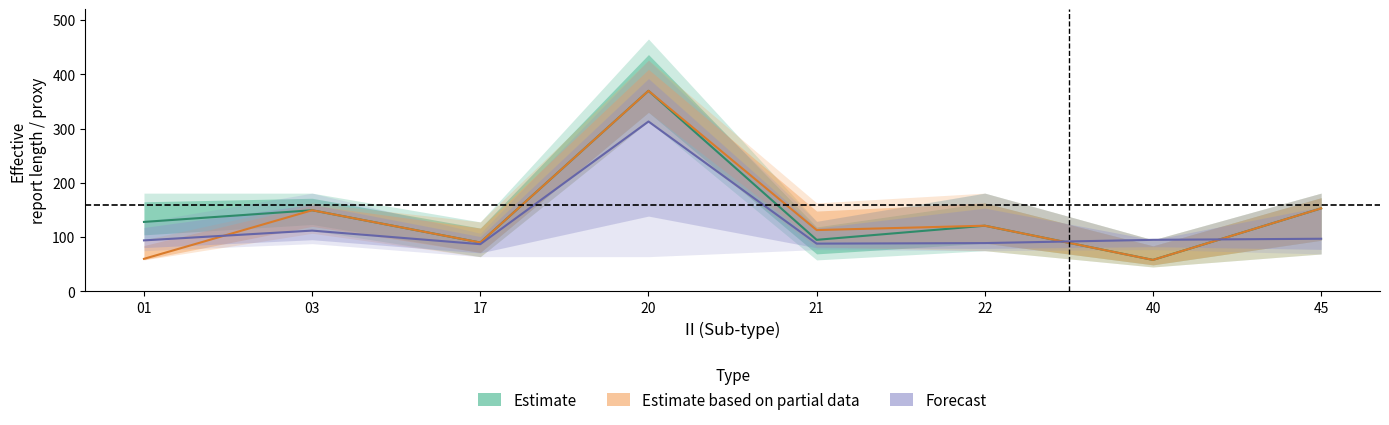

What value does the Estimate series have at 45?

153.0